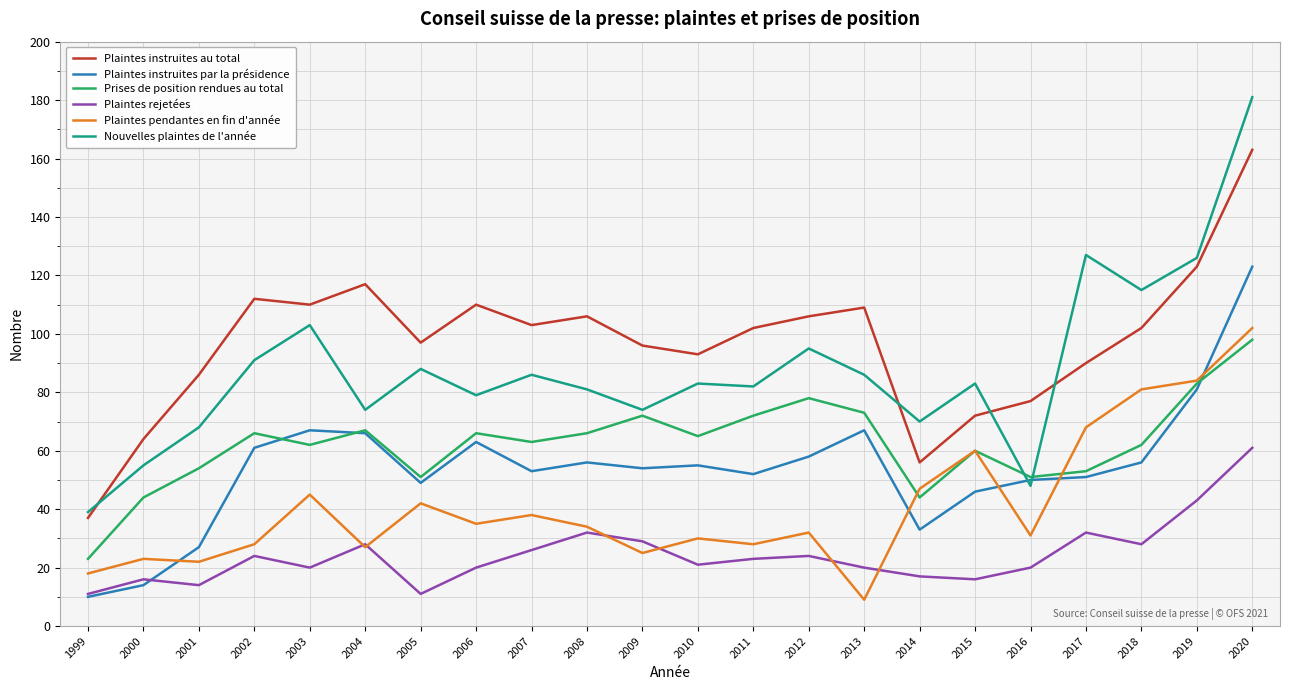

How many series are shown in this chart?

6